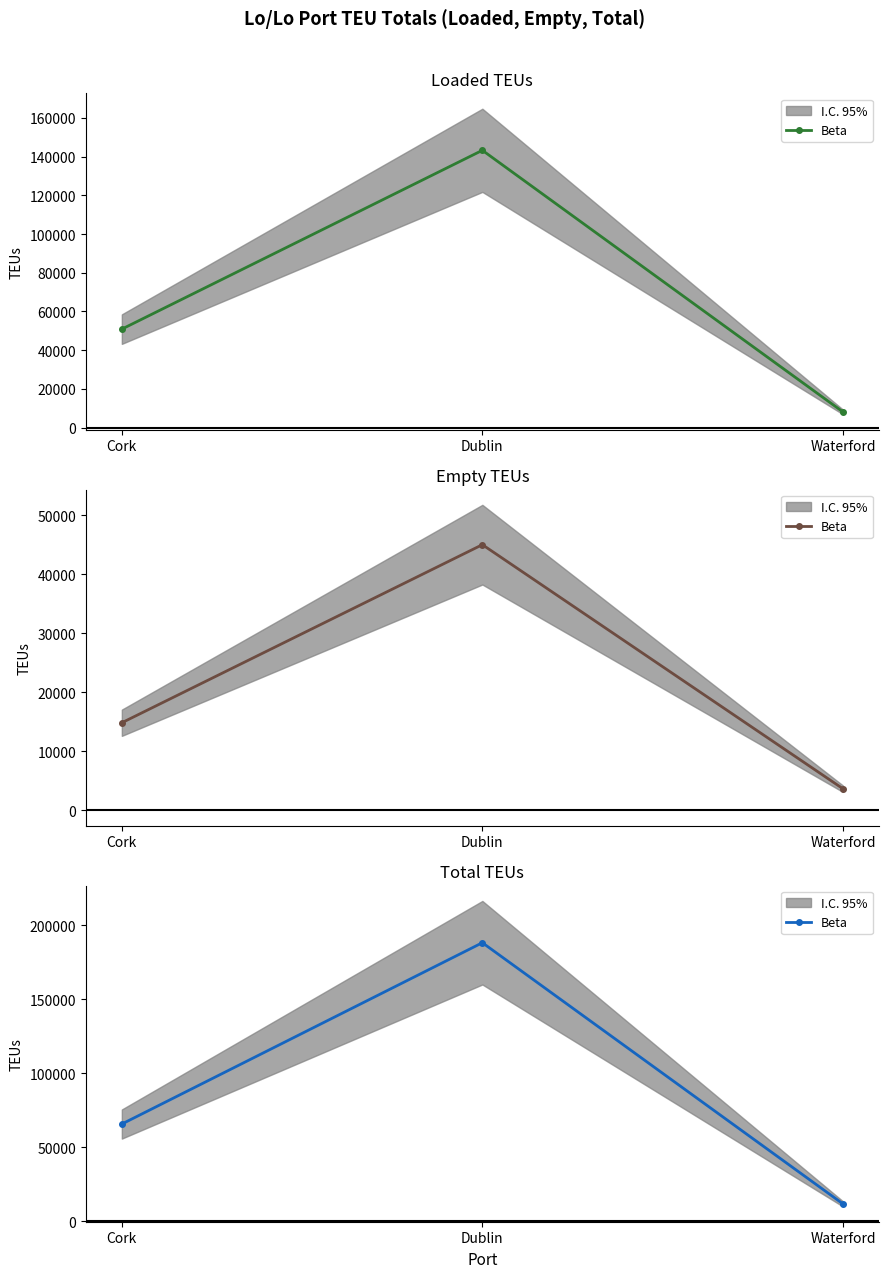

How many lines are shown in the chart?

1